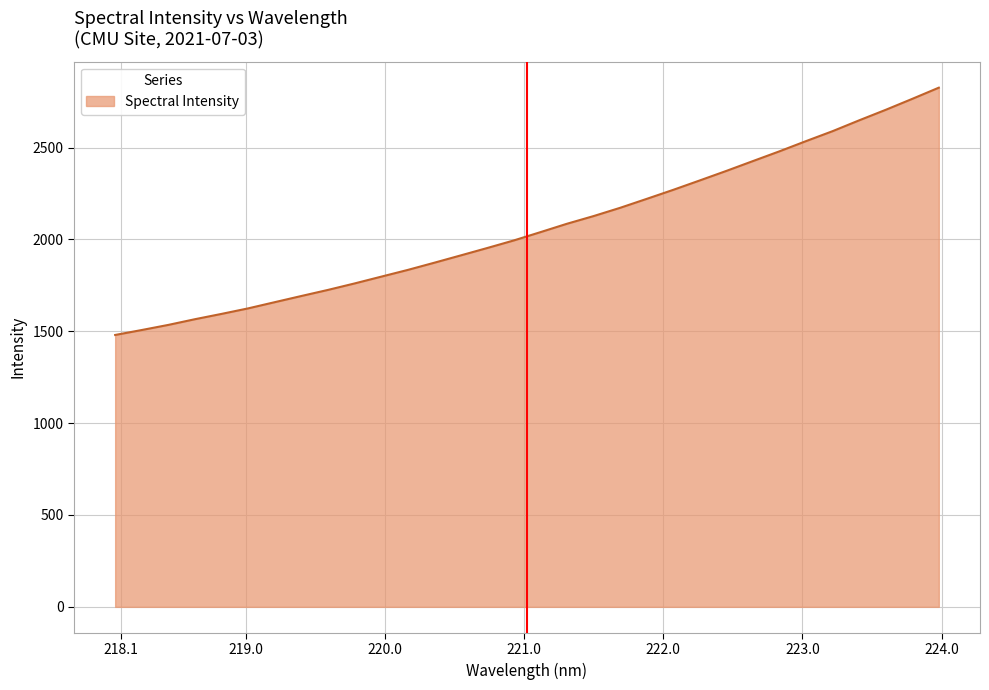

What is the difference between the maximum and minimum values?

1345.9